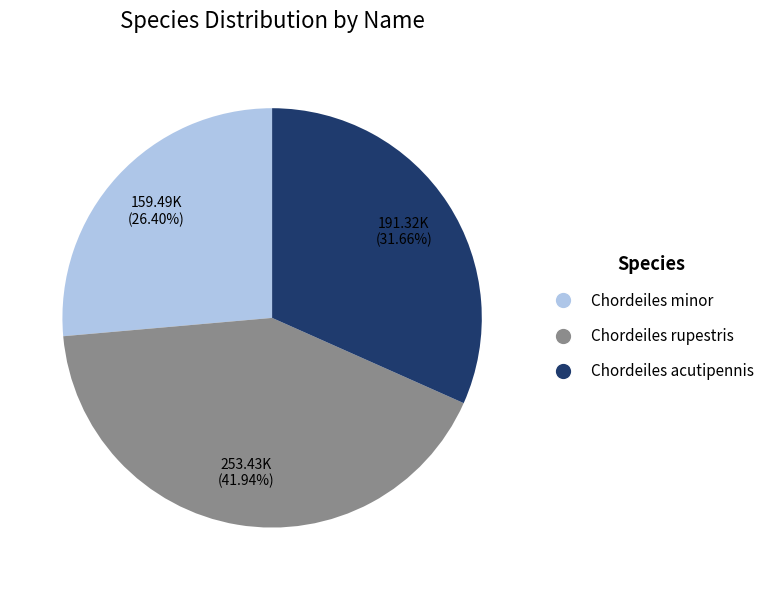

What is the smallest slice in the pie chart?

Chordeiles minor